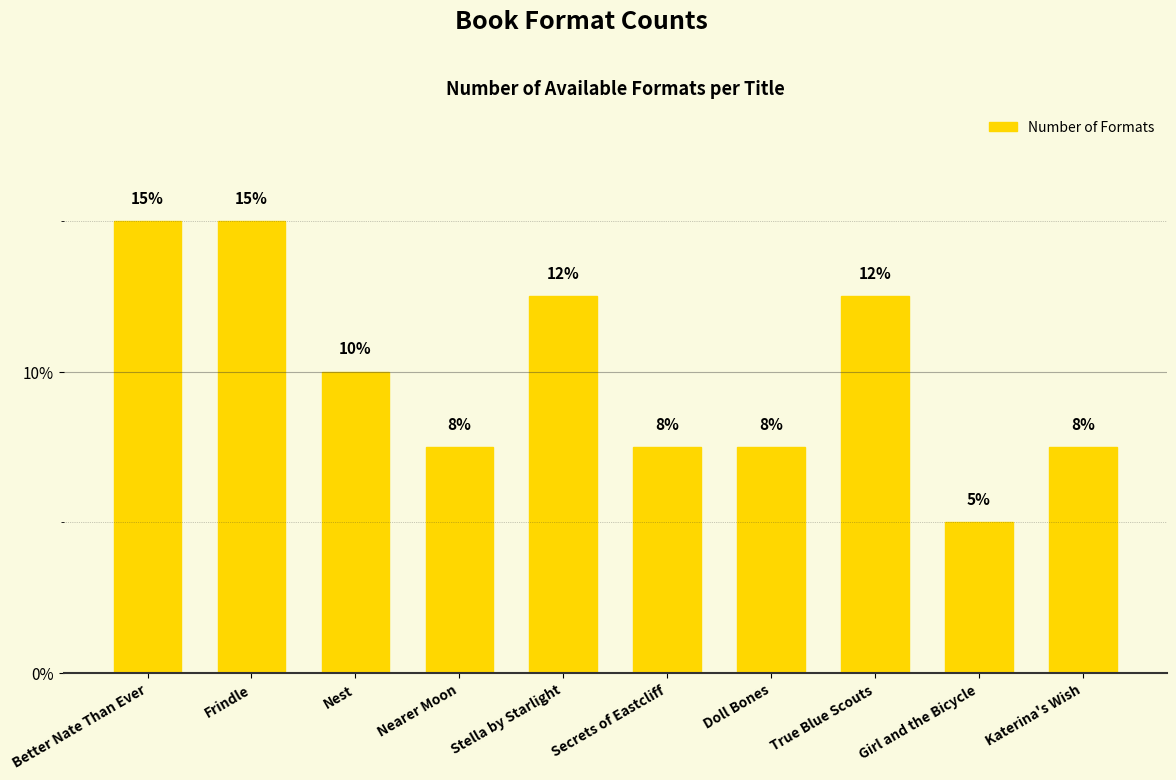

What is the value of the 10th bar from the left?

7.5